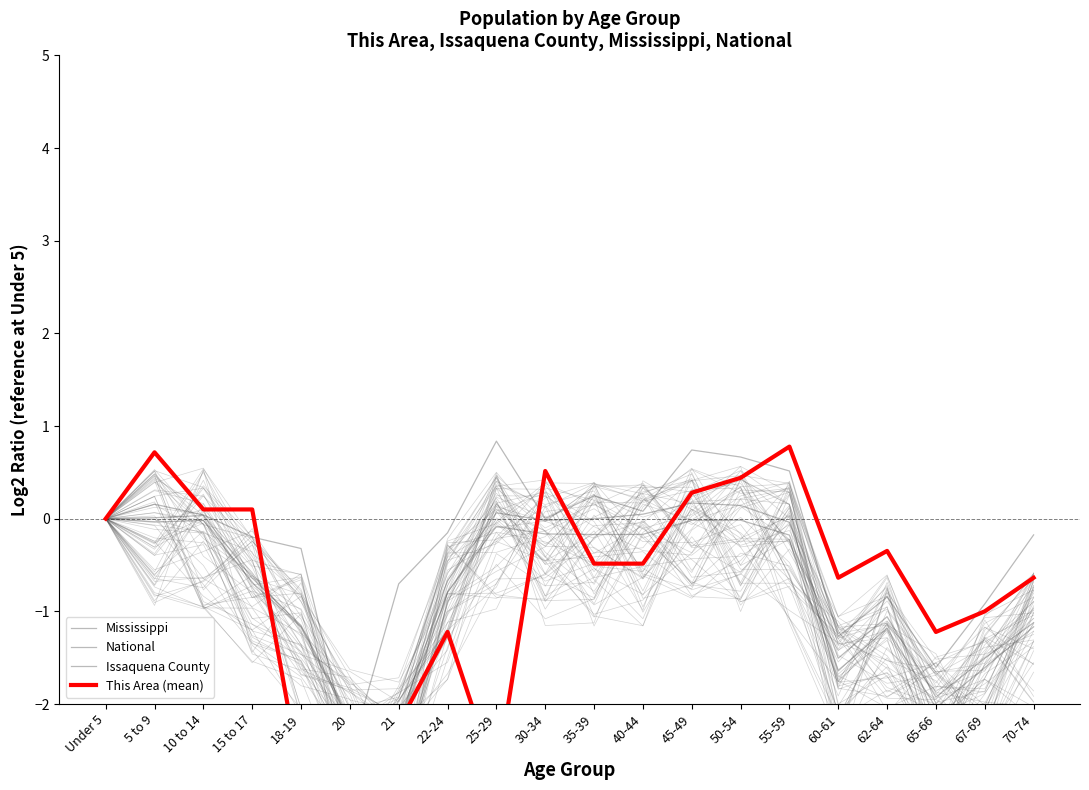

Is the value of Issaquena County at 40-44 greater than the value of National at 60-61?

Yes